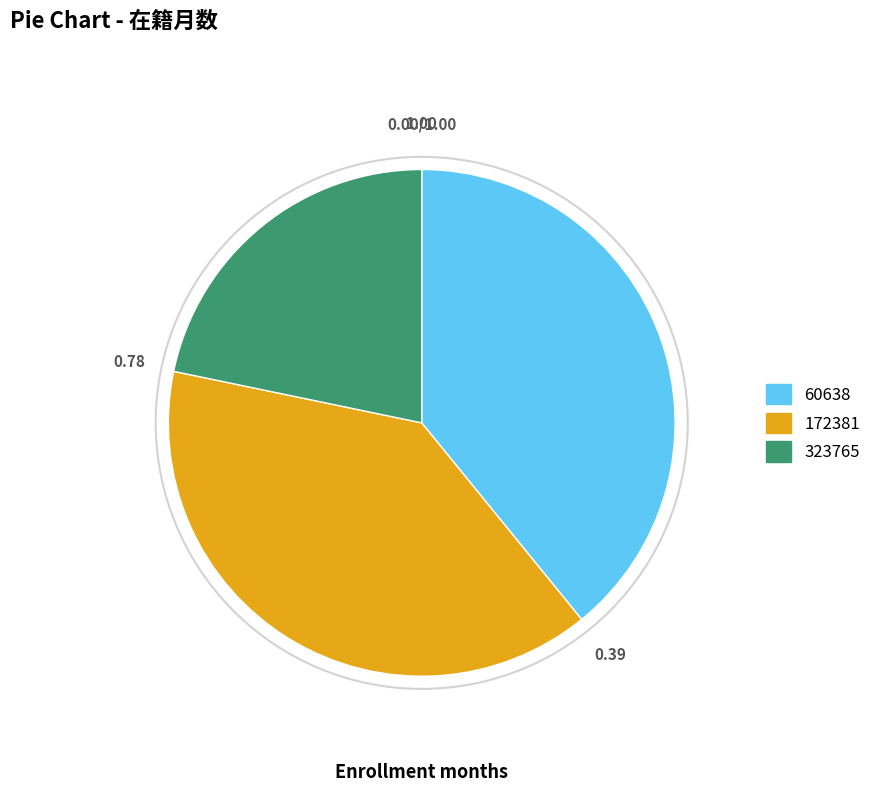

What is the smallest slice in the pie chart?

323765